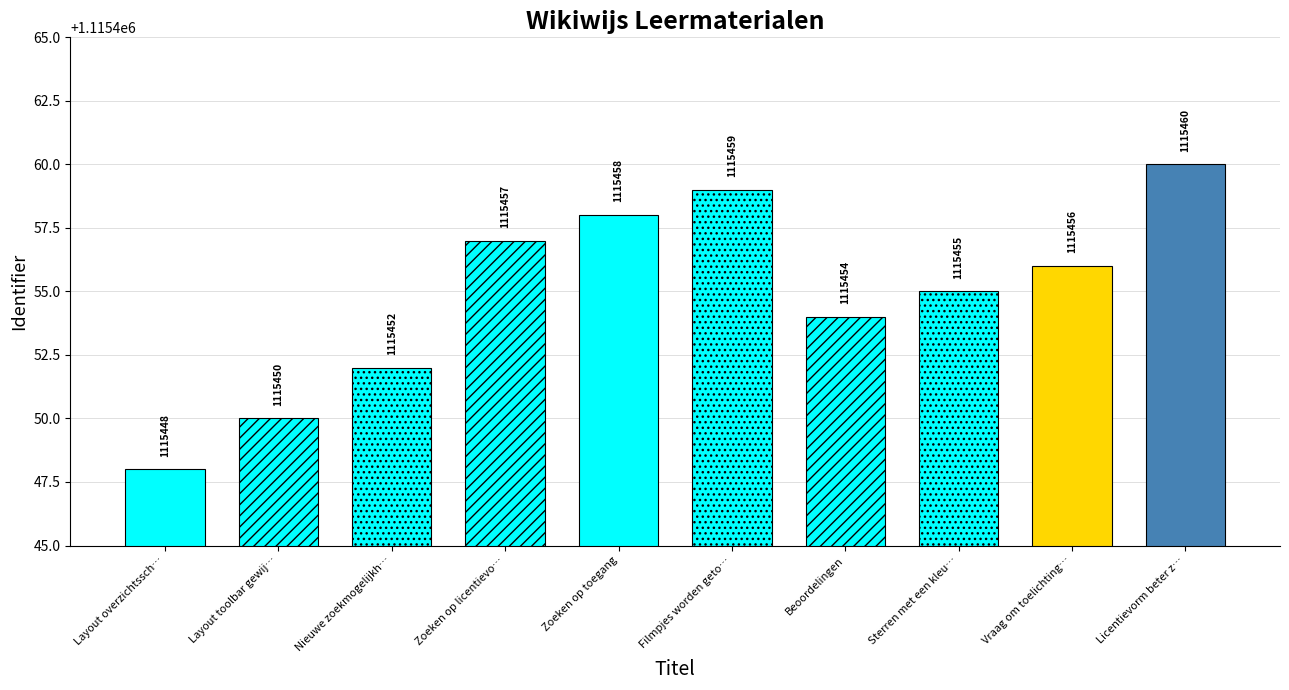

What is the ratio of the value at Filmpjes worden getoond in detailscherm to the value at Layout overzichtsscherm gewijzigd?

1.0